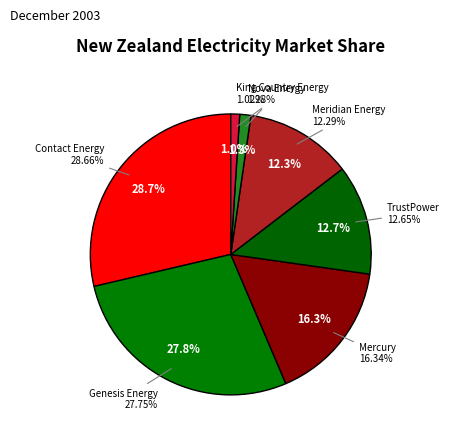

Is it true that Meridian Energy is 19% of the pie?

False